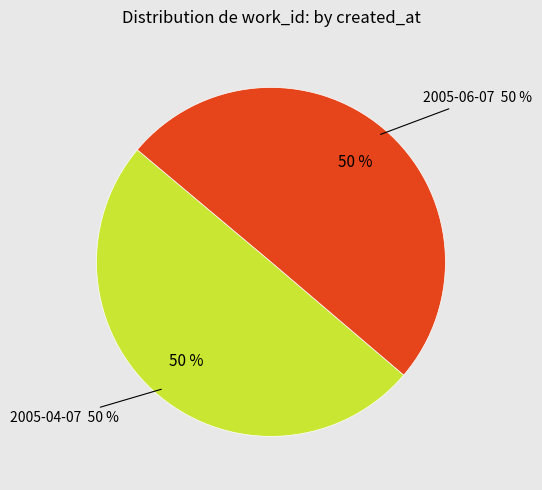

Which slice is the largest?

2005-06-07